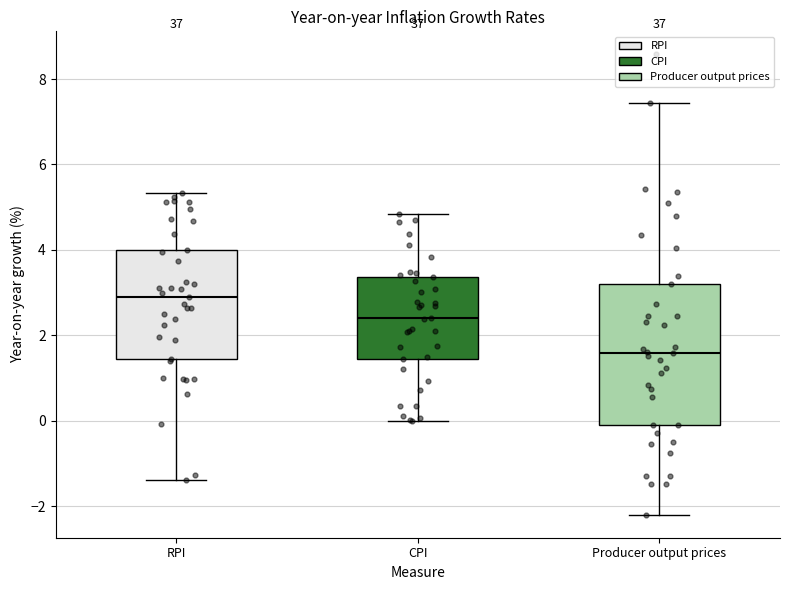

Reading left to right, transcribe this box plot: for each box, give where its median line is, the range the box spans, and where its two whiskers end, as read against the y-axis. The values are not printed on the chart, so give them approximately, as read against the axis.

RPI: median 3.0, box 1.4 to 4.0, whiskers -1.4 to 5.4
CPI: median 2.4, box 1.4 to 3.4, whiskers 0.0 to 4.8
Producer output prices: median 1.6, box -0.2 to 3.2, whiskers -2.2 to 7.4